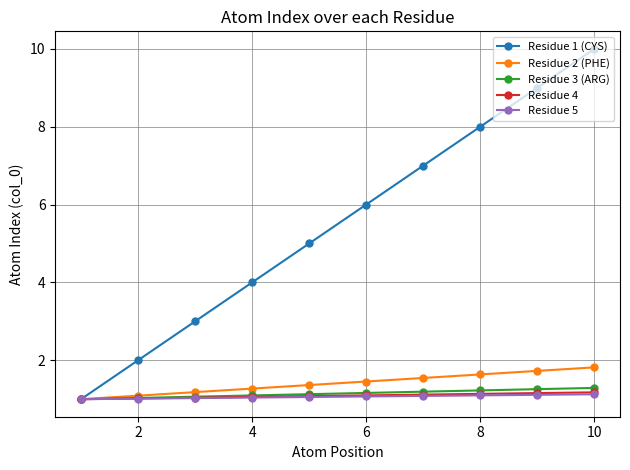

What is the value of the Residue 4 point at the 2nd from the left?

1.0